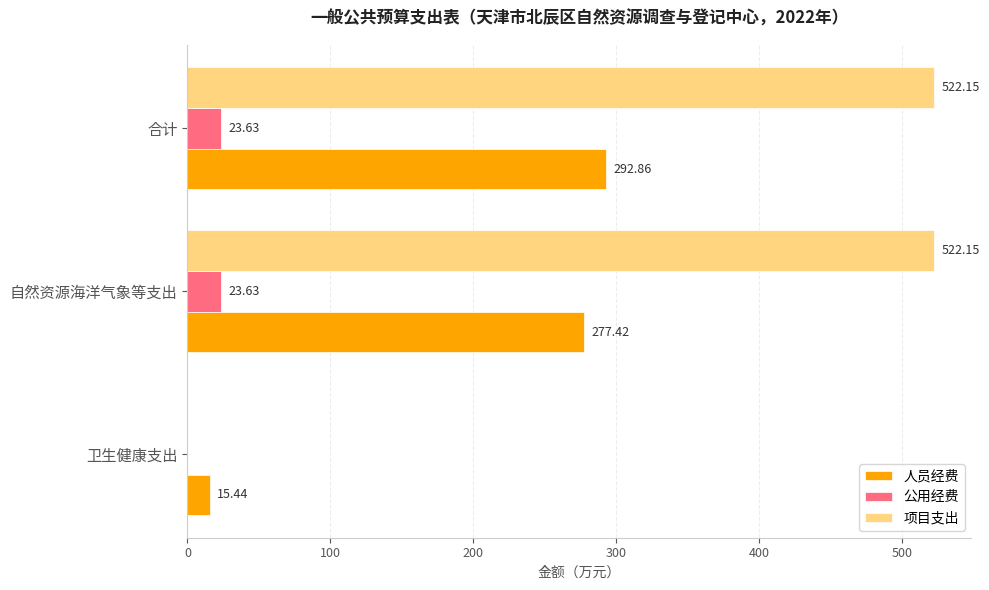

What is the sum of all 人员经费 values?

585.7